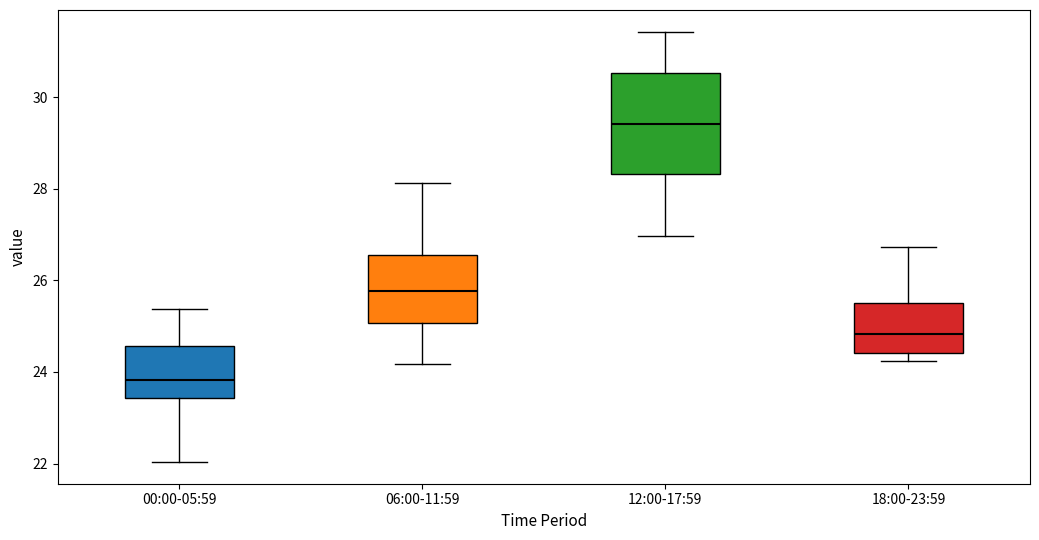

Which box is the tallest, from its lower edge to its upper edge?

12:00-17:59